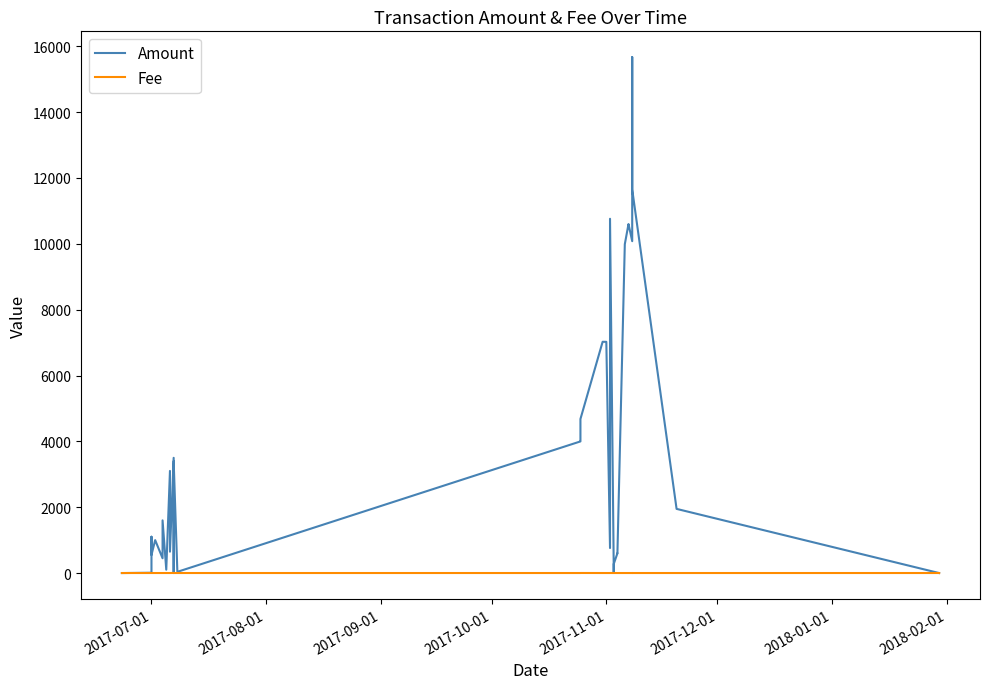

Count the number of data series in this chart.

2